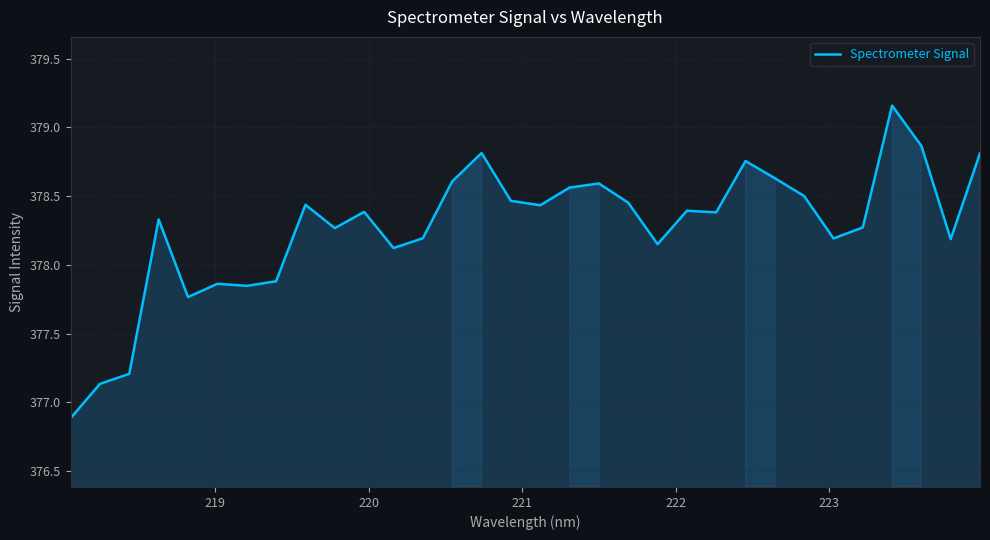

What is the difference between the maximum and minimum values?

2.3